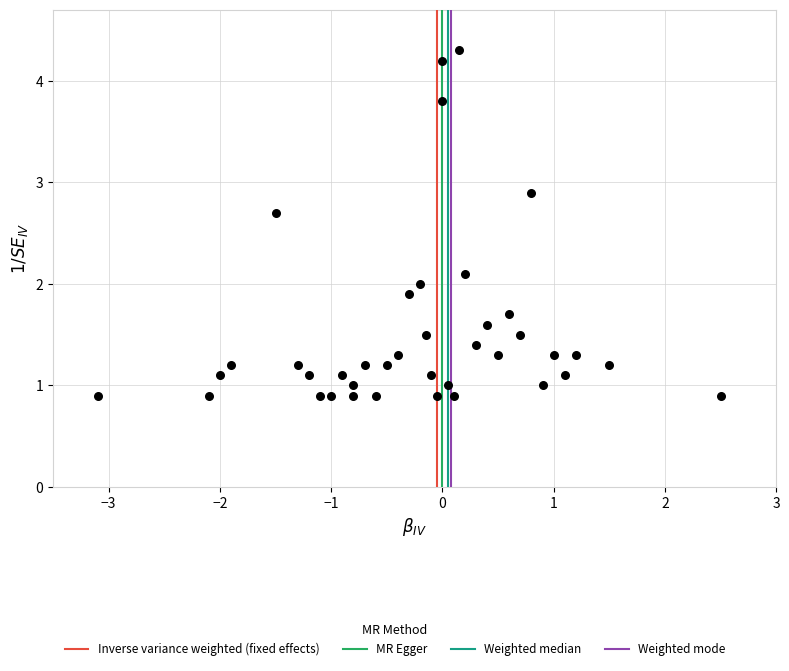

What is the range of Y values (max minus min)?

3.4